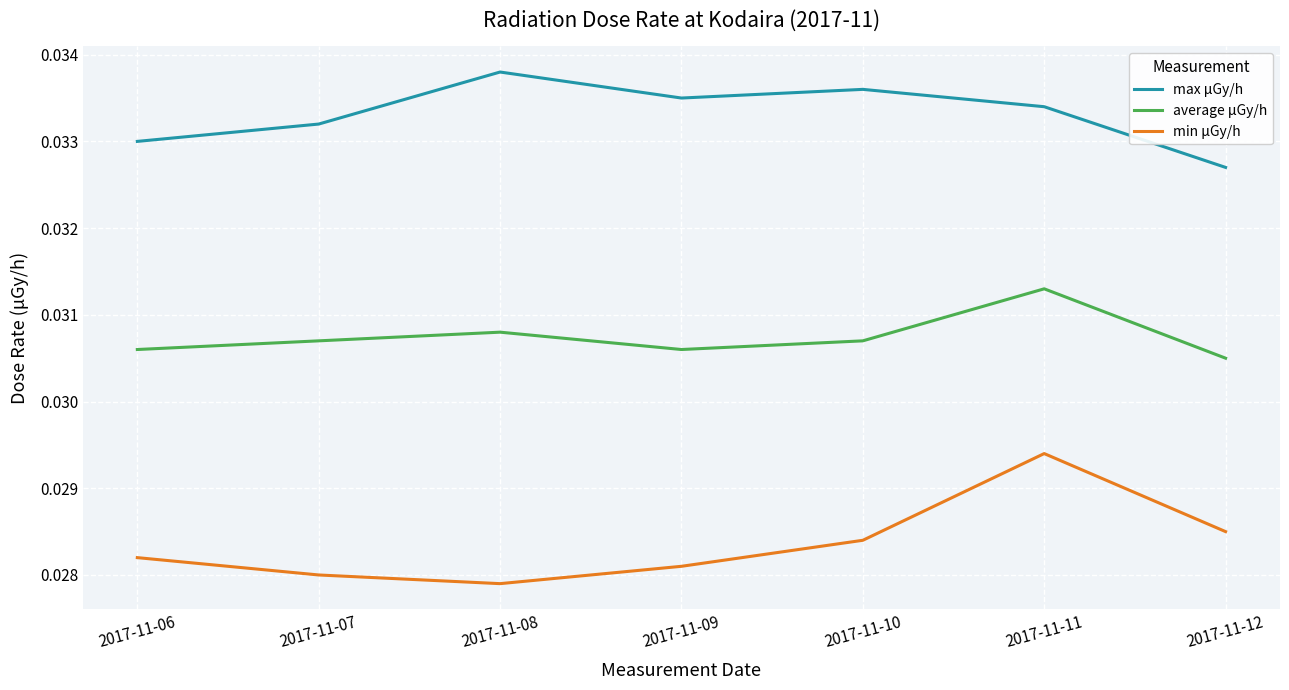

At which category does average μGy/h reach its first local peak?

2017-11-08